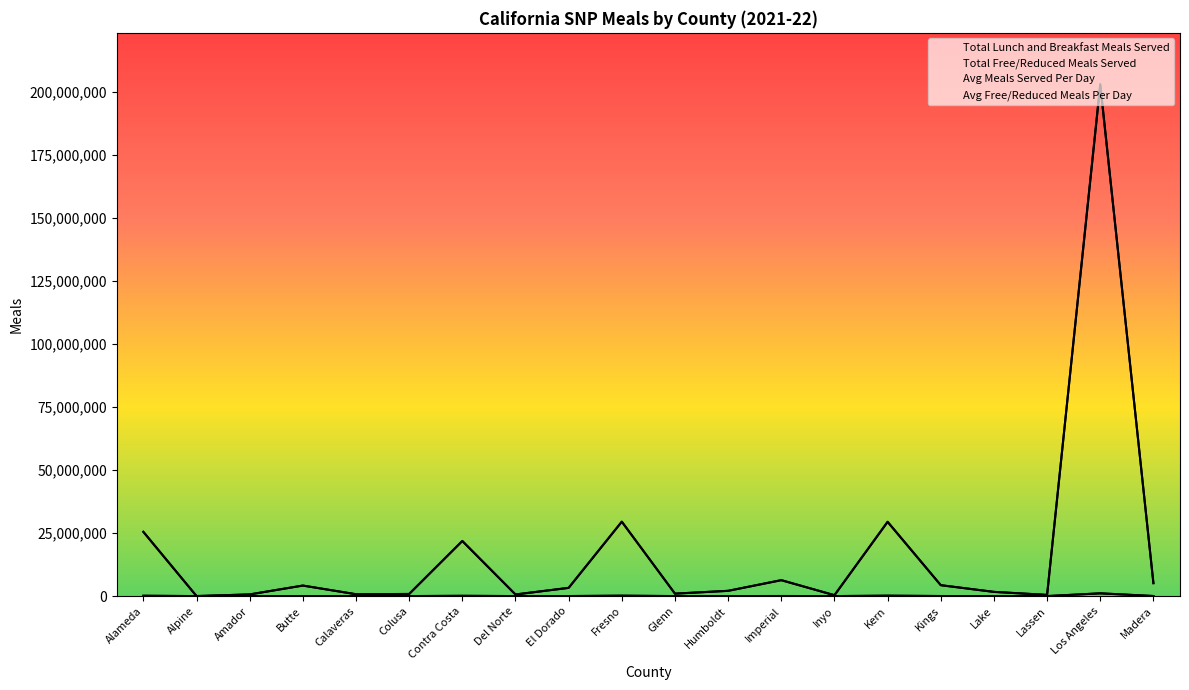

At which category does Total Free/Reduced Meals Served reach its first local peak?

Butte